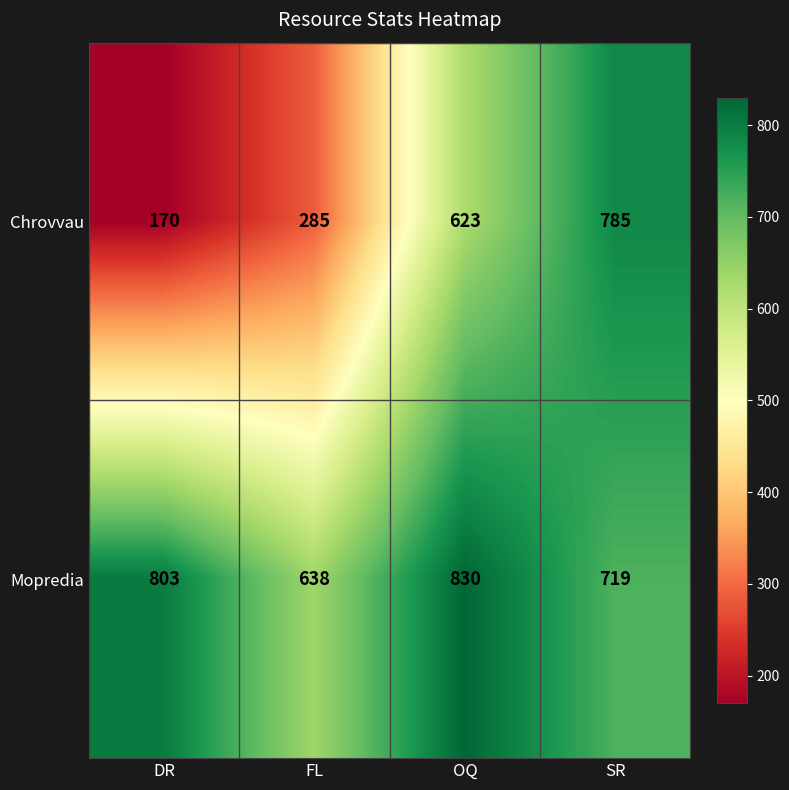

What is the minimum value for Chrovvau?

170